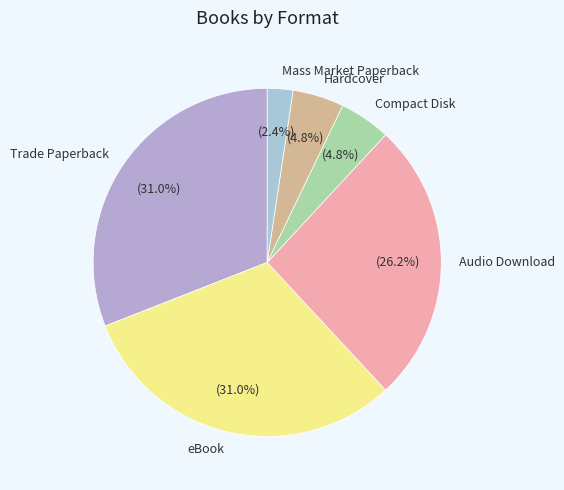

To the nearest percent, what is the combined percentage of Hardcover and Compact Disk?

10%